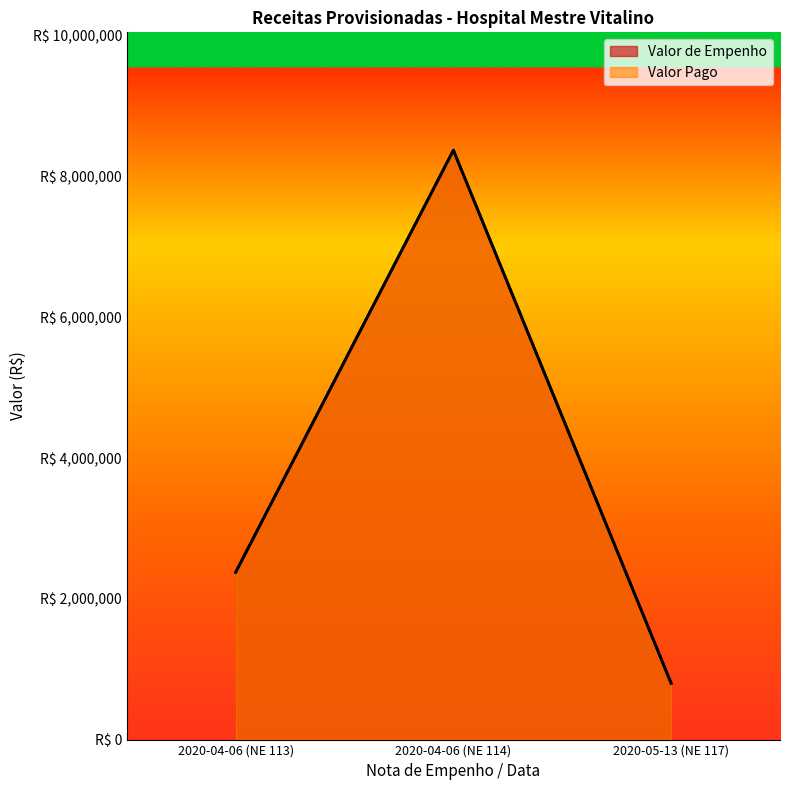

How many lines are shown in the chart?

2